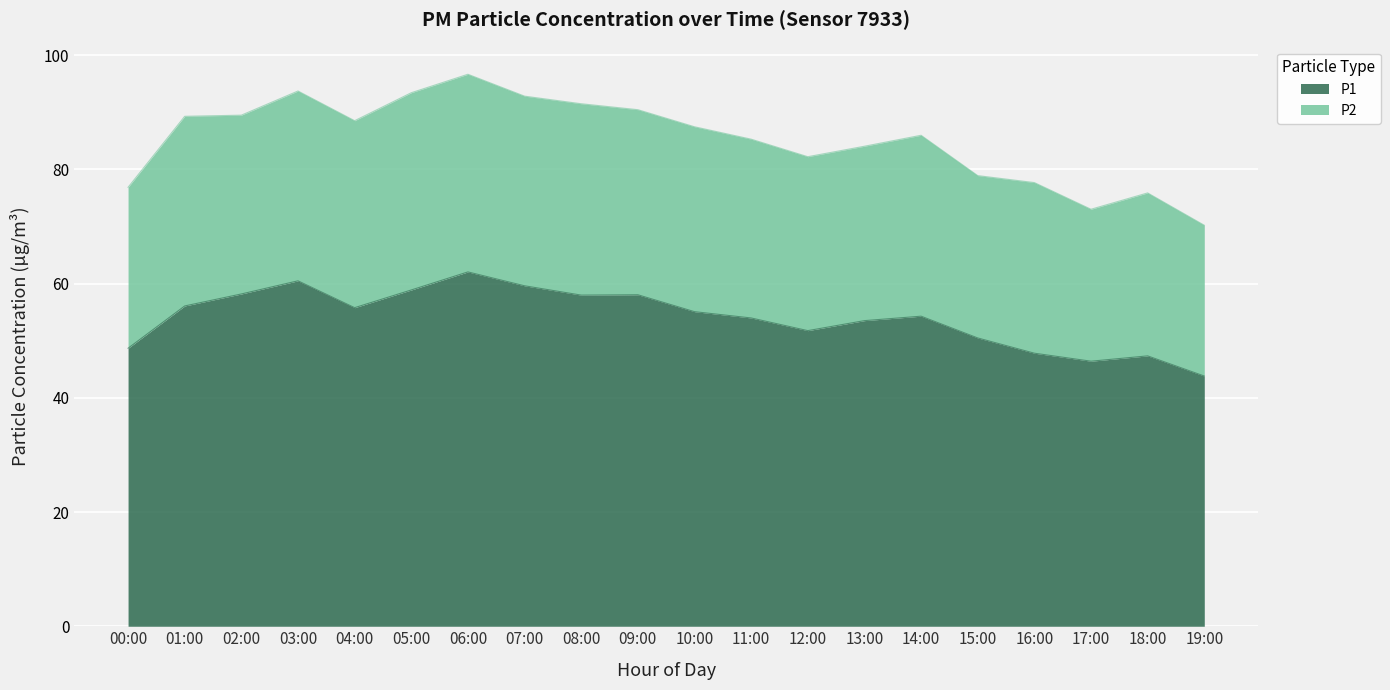

What is the label of the 1st point from the left?

00:00